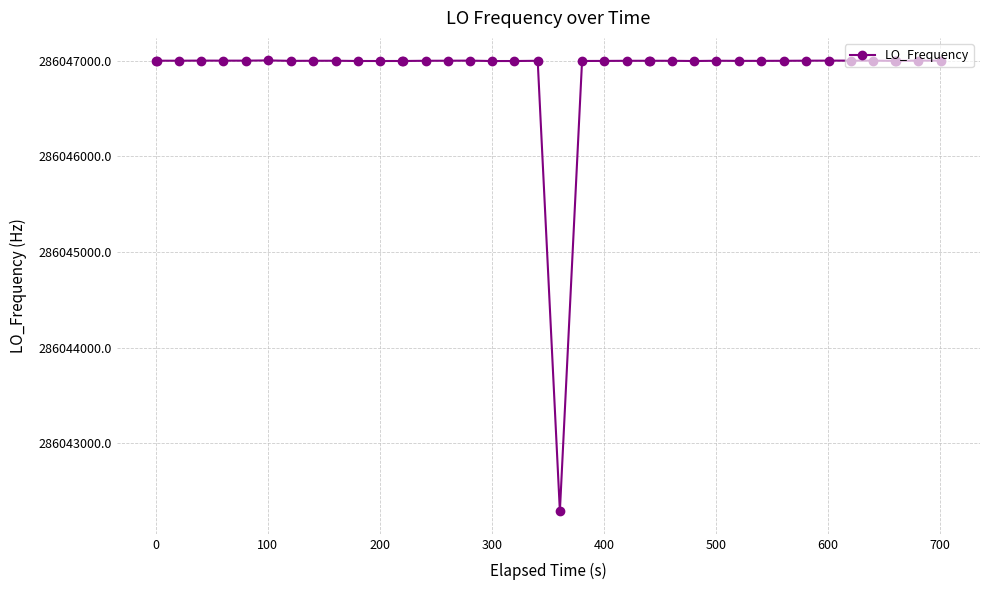

What is the value of the 7th point from the left?

286047004.4